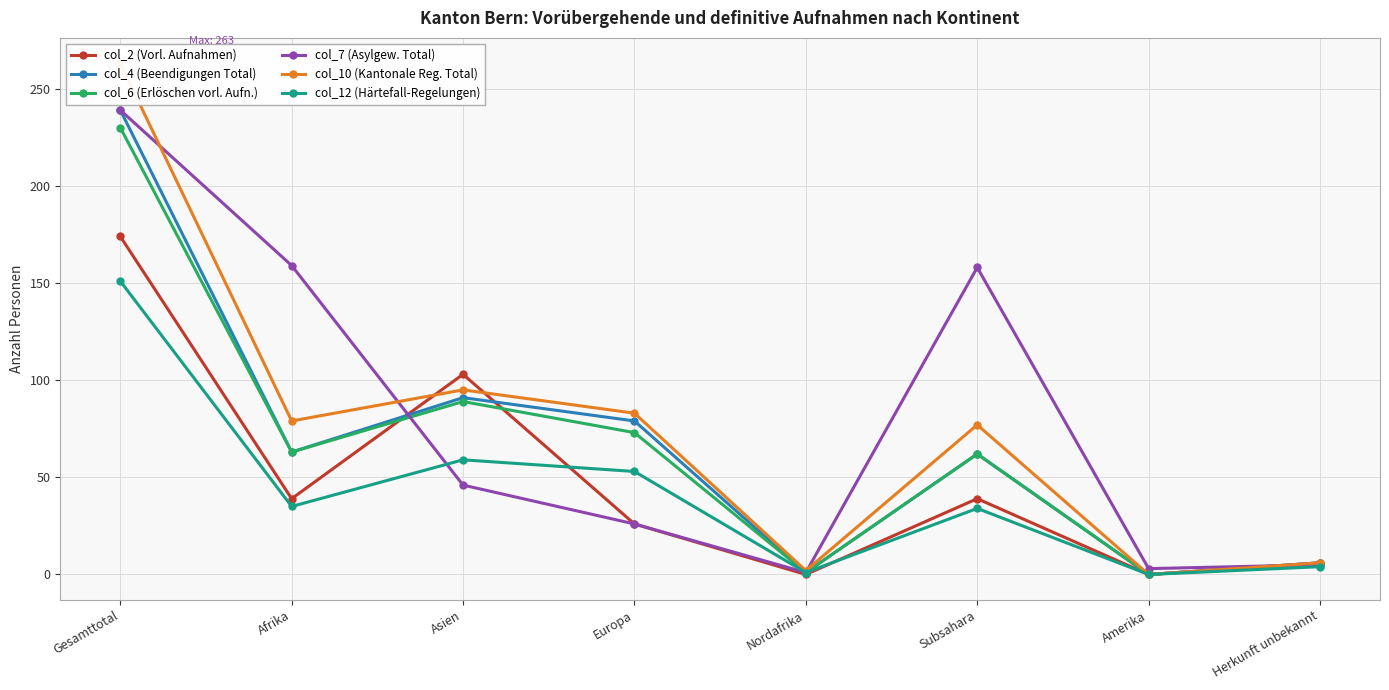

What position from the right is Herkunft unbekannt?

1